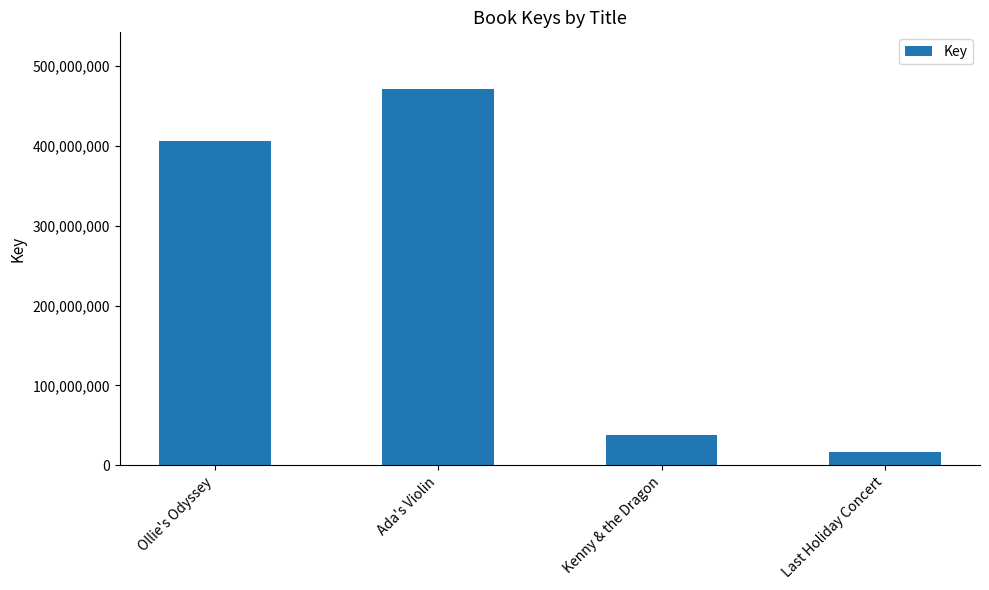

The value at Ollie's Odyssey is 406330381. True or false?

True